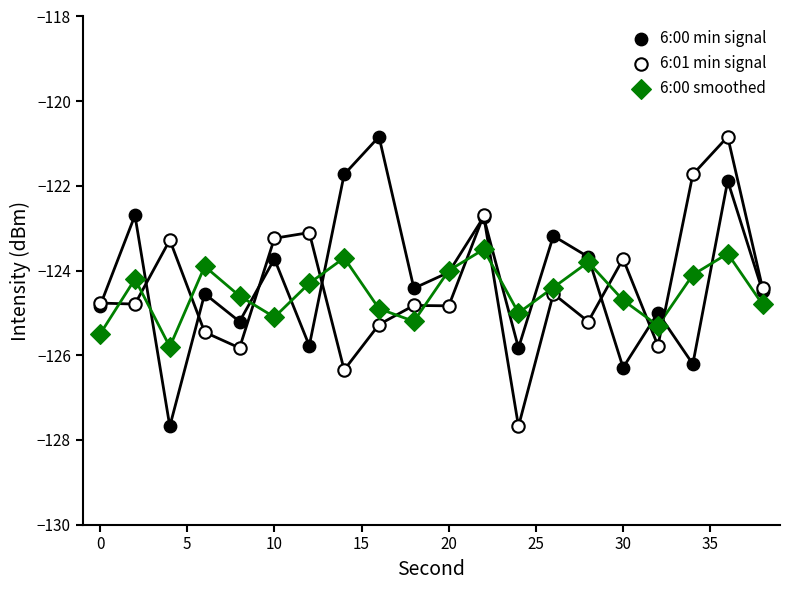

What is the X range (max minus min) for the scatter plot?

38.0